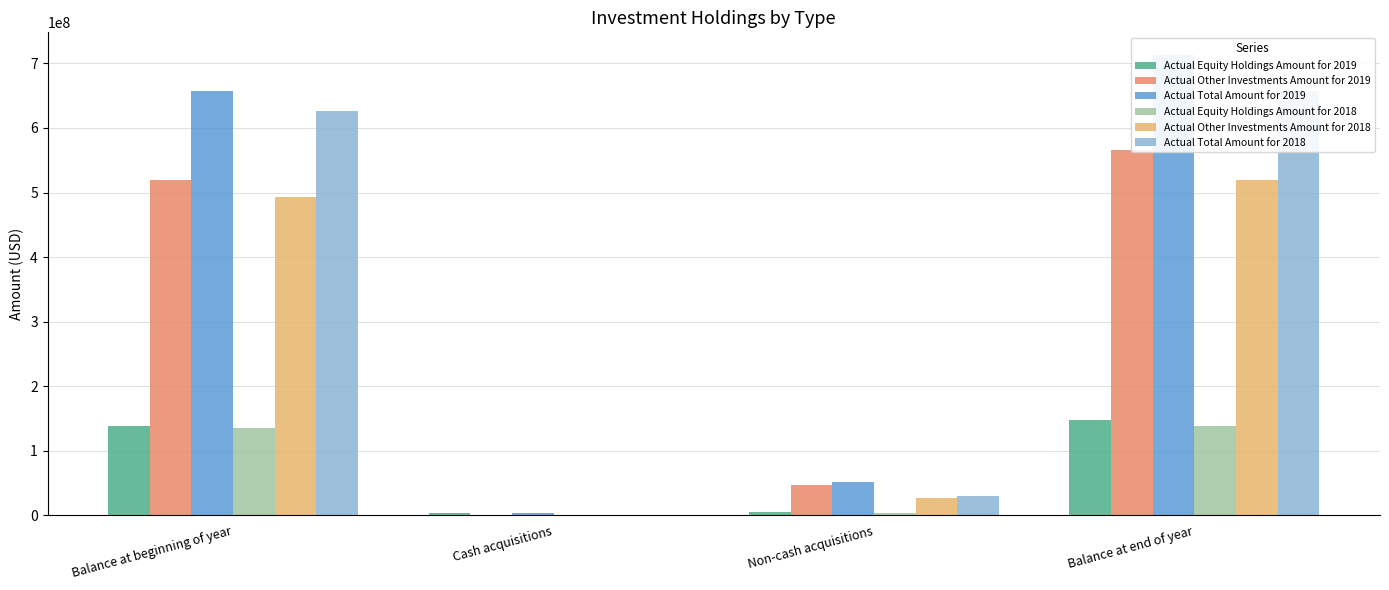

How many data points in Actual Equity Holdings Amount for 2018 are less than 134288685?

2